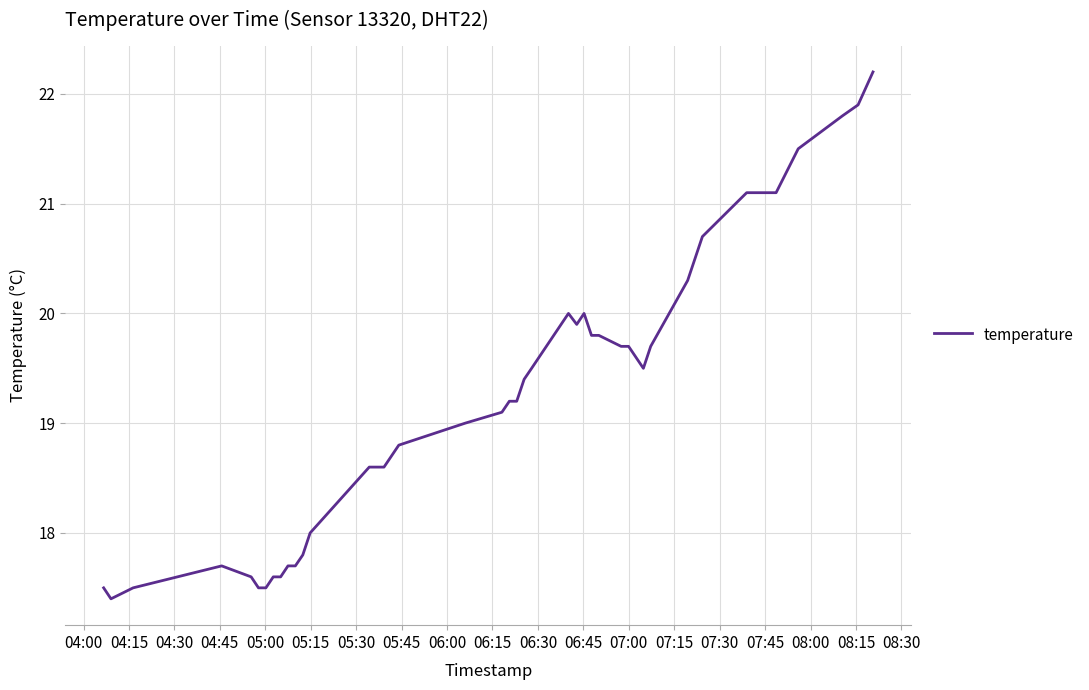

What is the maximum value shown in the chart?

22.2